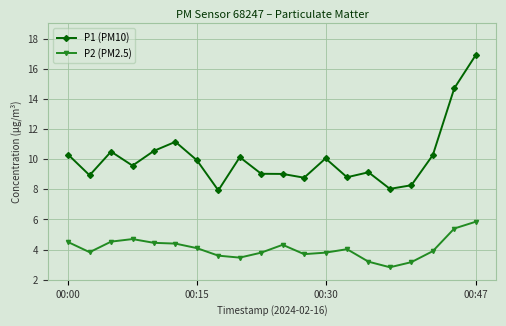

Which series has the largest range (max minus min)?

P1 (PM10)